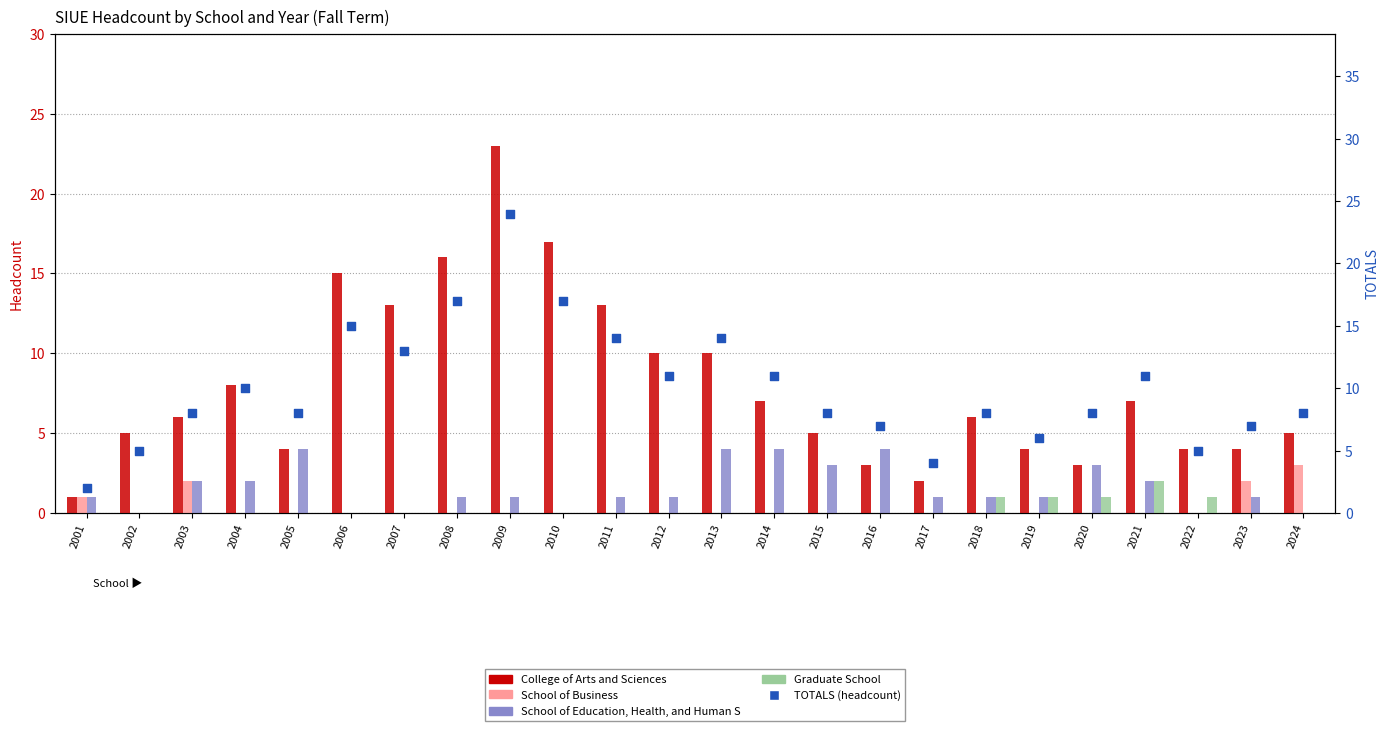

Is the value of TOTALS (headcount) at 2003 greater than the value of College of Arts and Sciences at 2010?

No